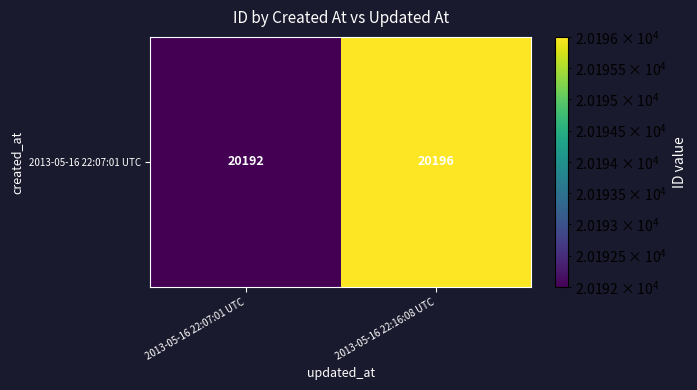

List the labels in order of value, smallest first.

2013-05-16 22:07:01 UTC, 2013-05-16 22:16:08 UTC